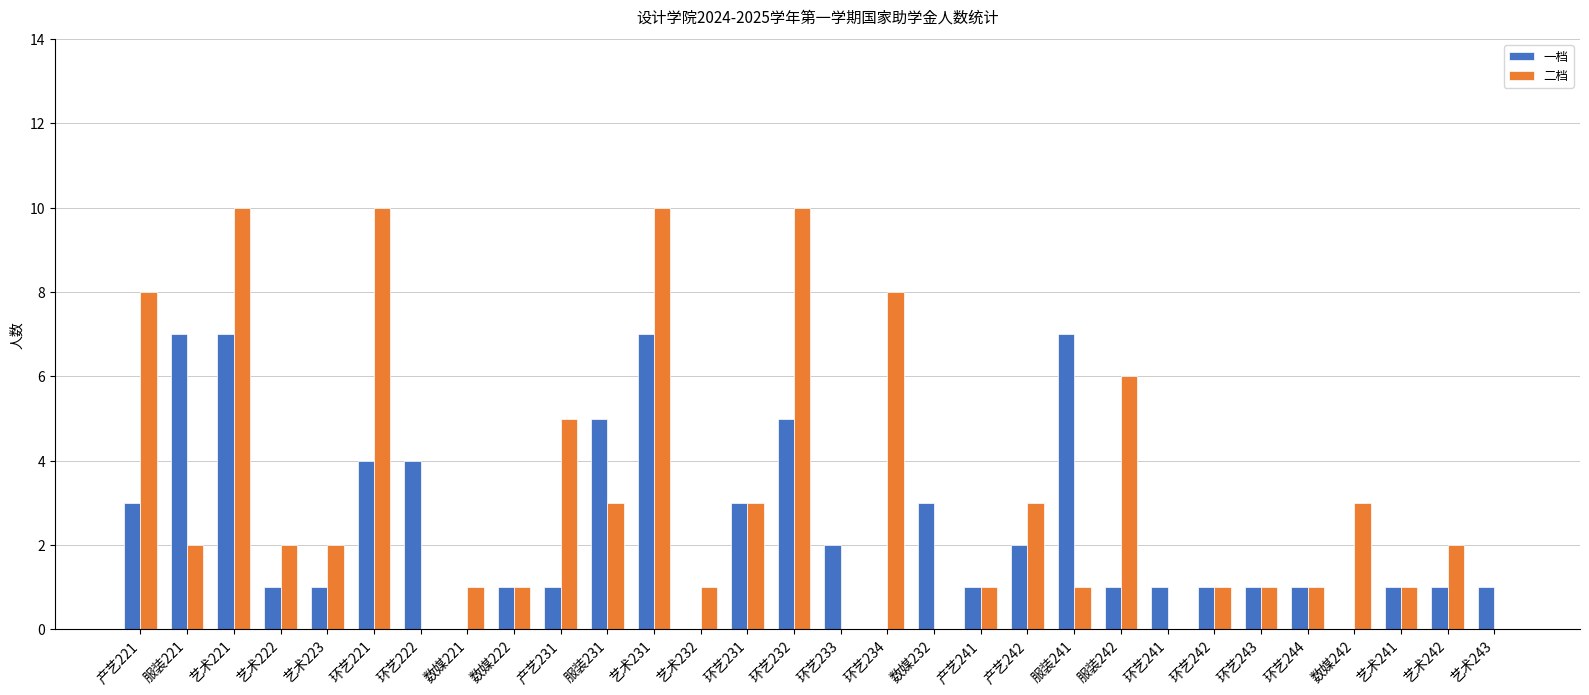

True or false: 一档 has a value of 5 at 数媒221.

False